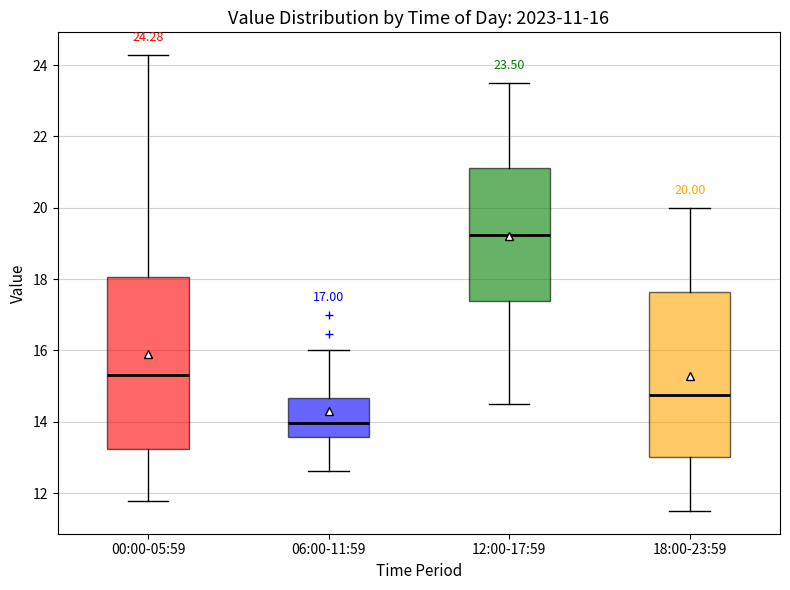

Which box has the lowest median line?

06:00-11:59